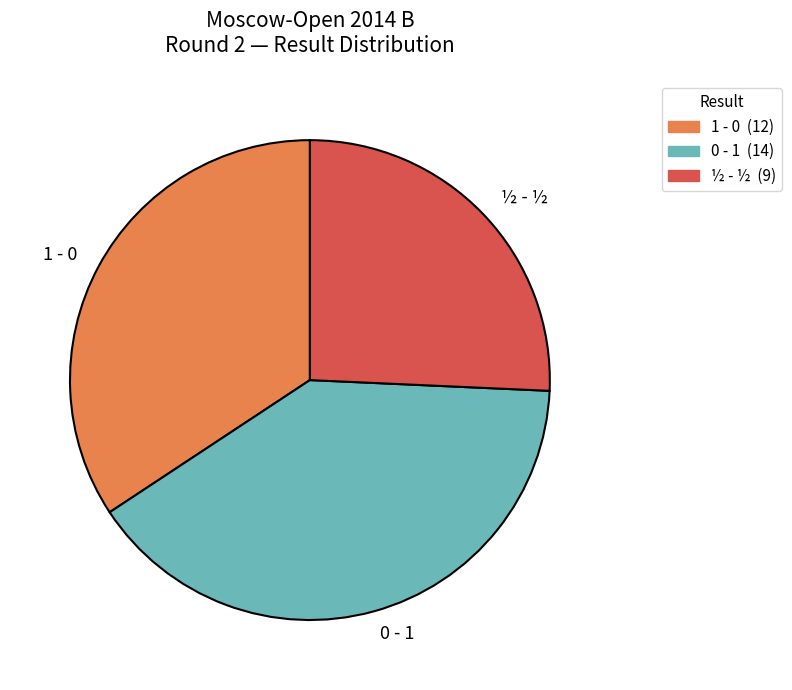

Is 0 - 1 the majority of the pie?

No